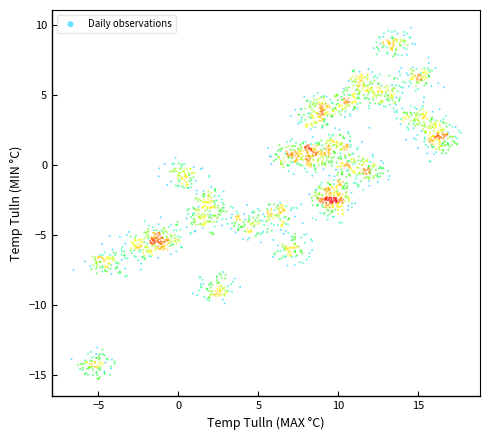

What is the range of X values (max minus min)?

24.3